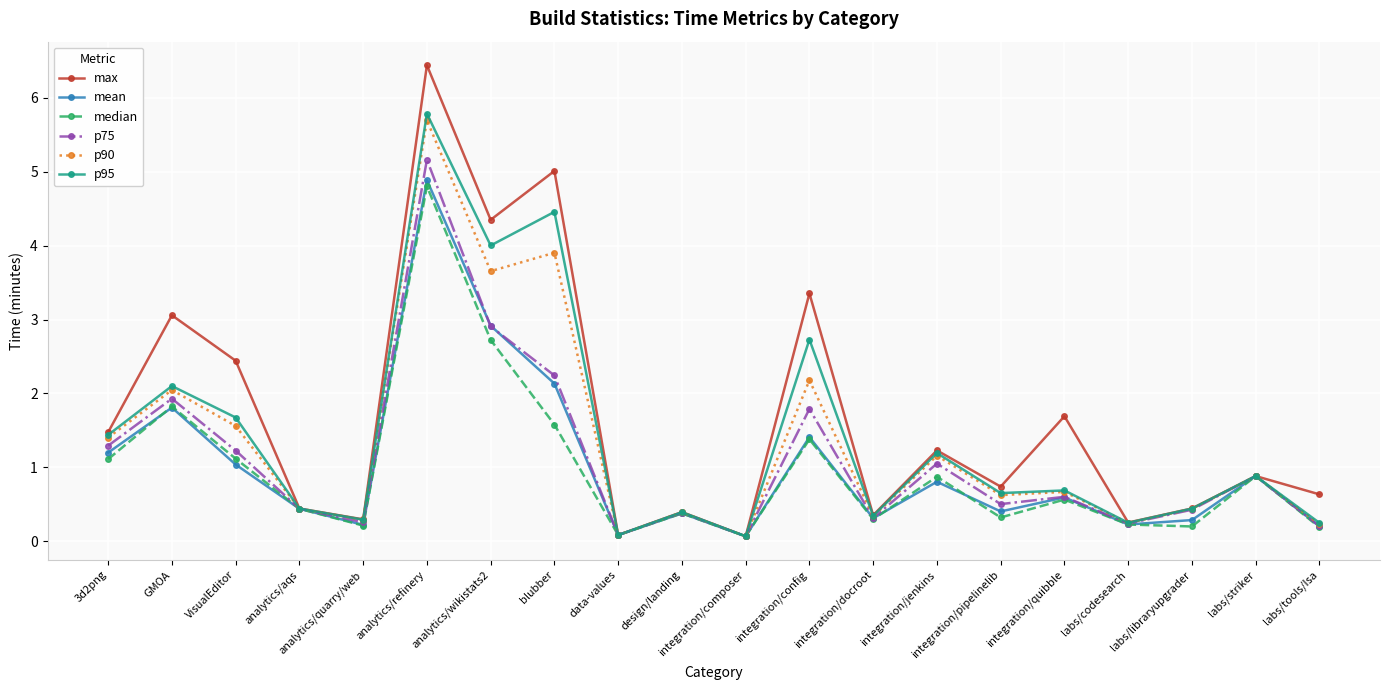

How many lines are shown in the chart?

6